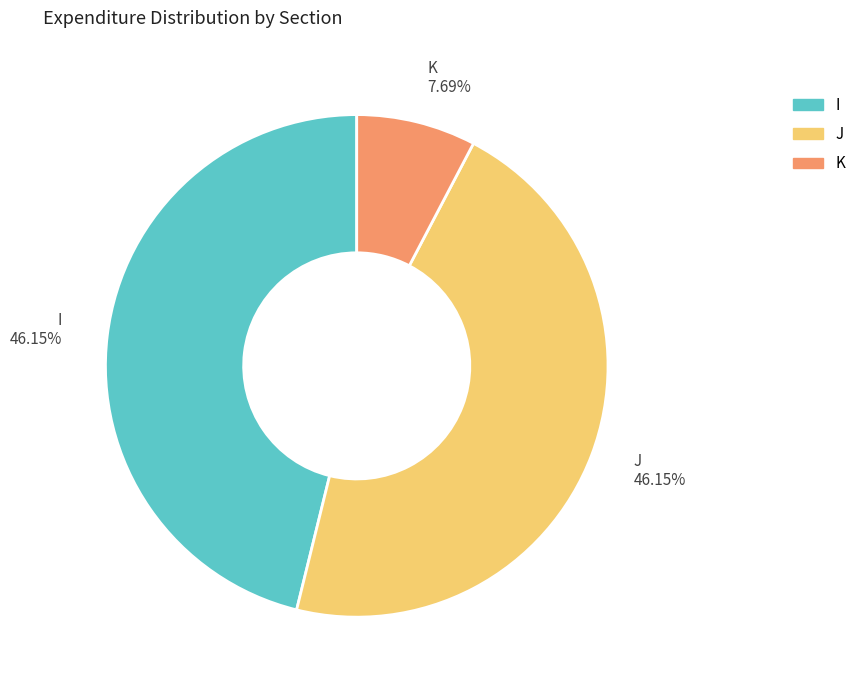

Count the number of slices in the pie.

3